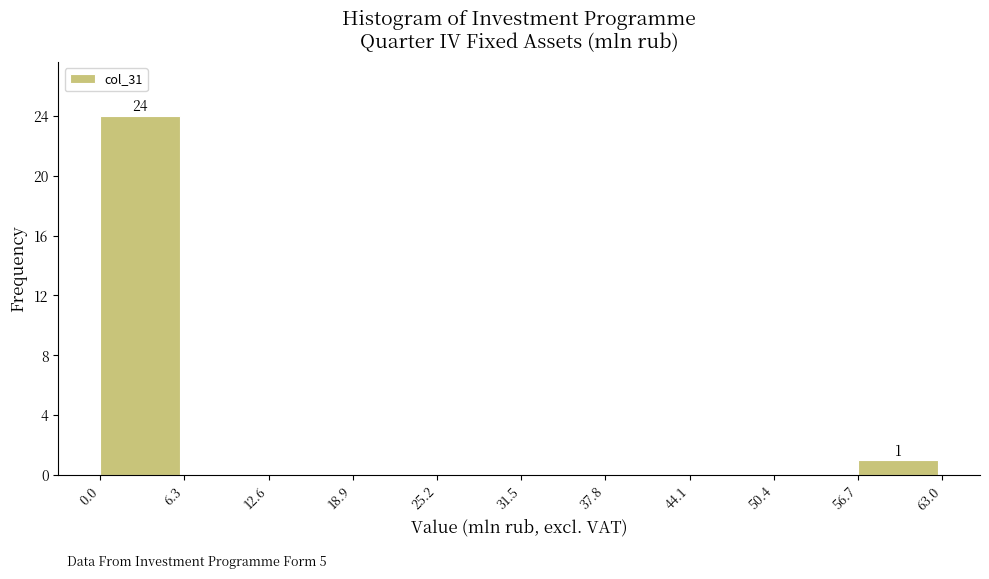

Over which range of the x-axis is the bar tallest?

0.0 to 6.3